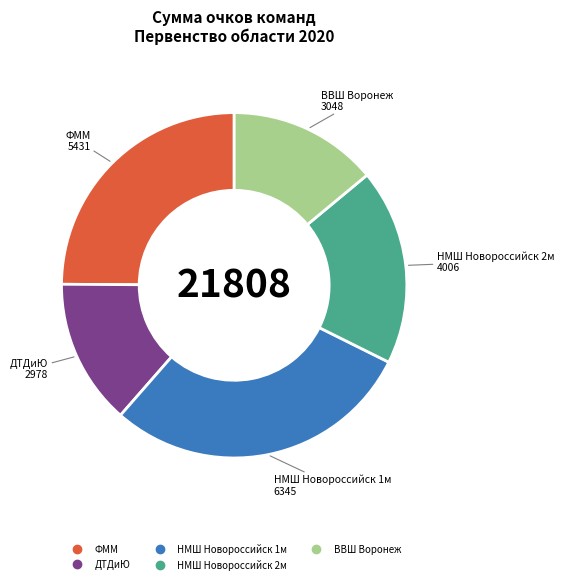

How many segments does this pie chart have?

5